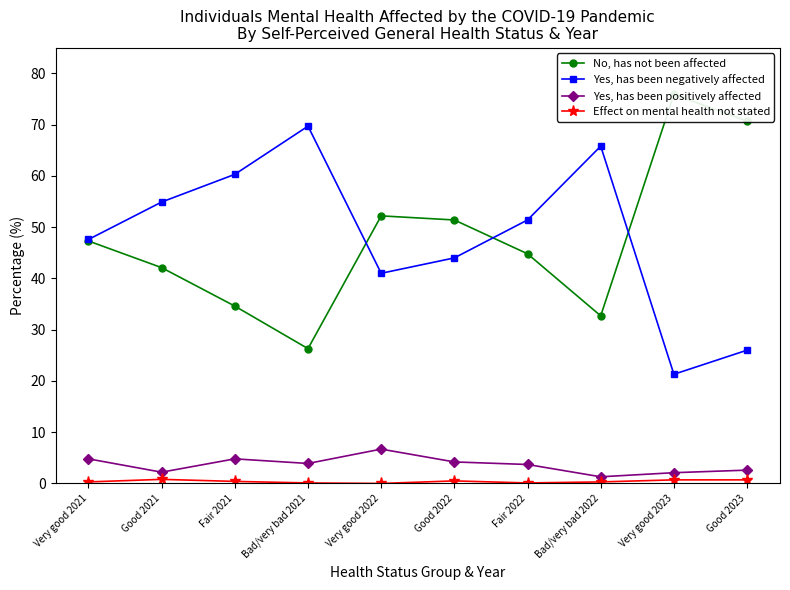

Where does the No, has not been affected series first go above 47?

Very good 2021